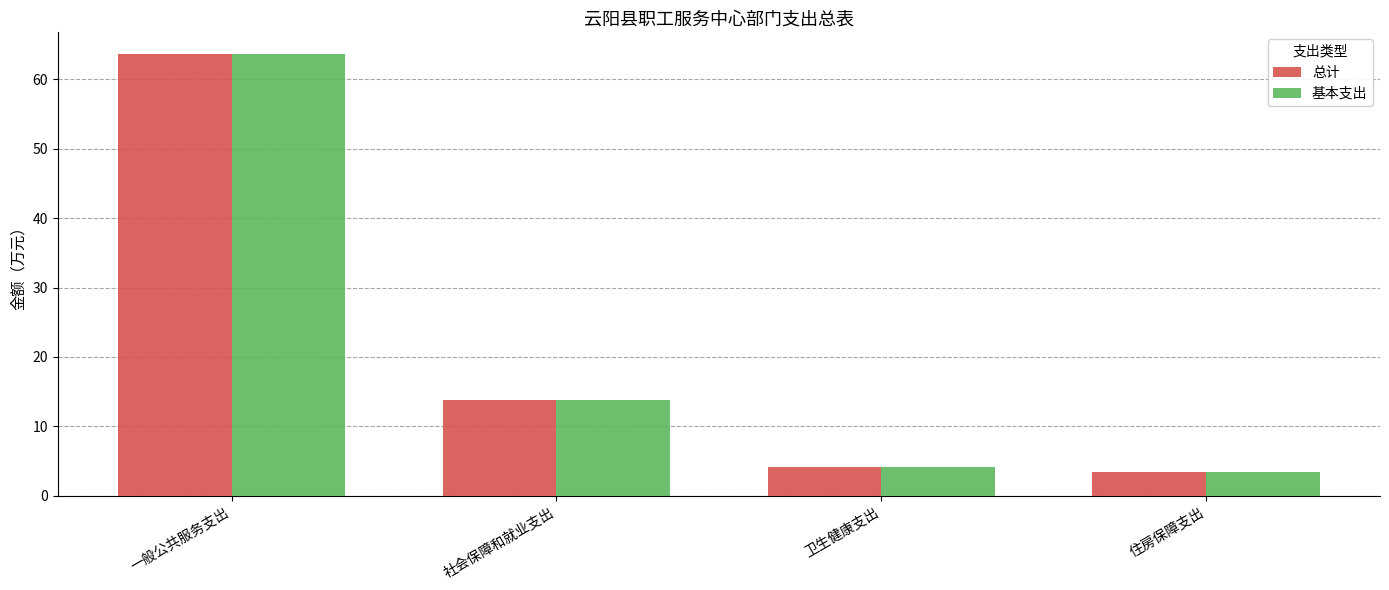

What is the sum of the 总计 values at 一般公共服务支出 and 社会保障和就业支出?

77.5